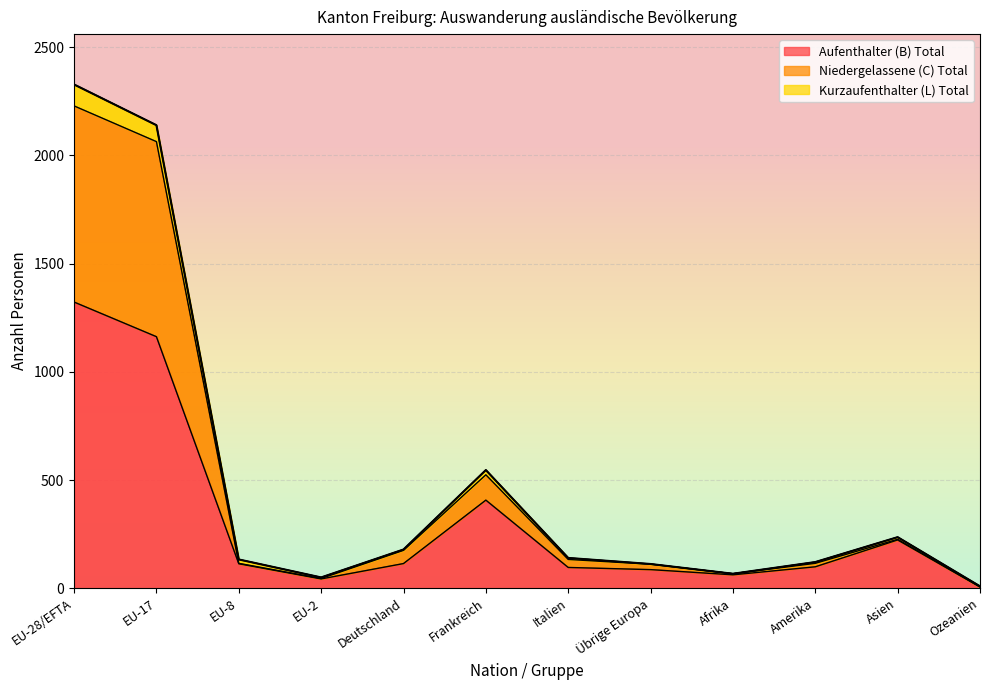

What are all the series names shown in the legend?

Aufenthalter (B) Total, Niedergelassene (C) Total, Kurzaufenthalter (L) Total